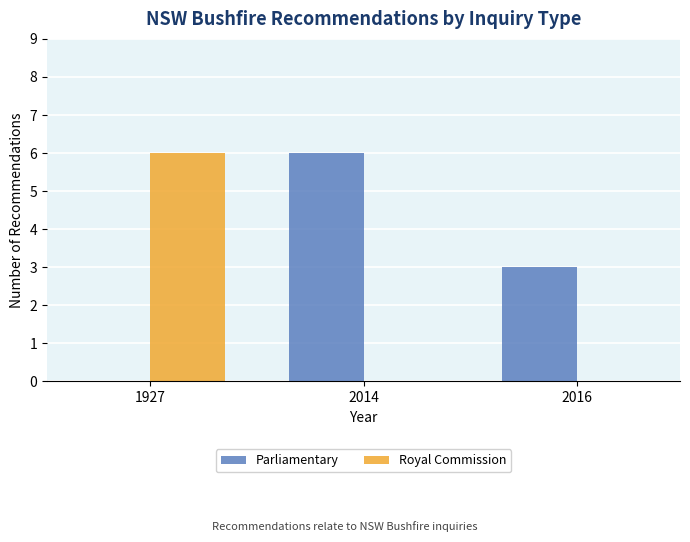

Which series has the largest total across all categories?

Parliamentary